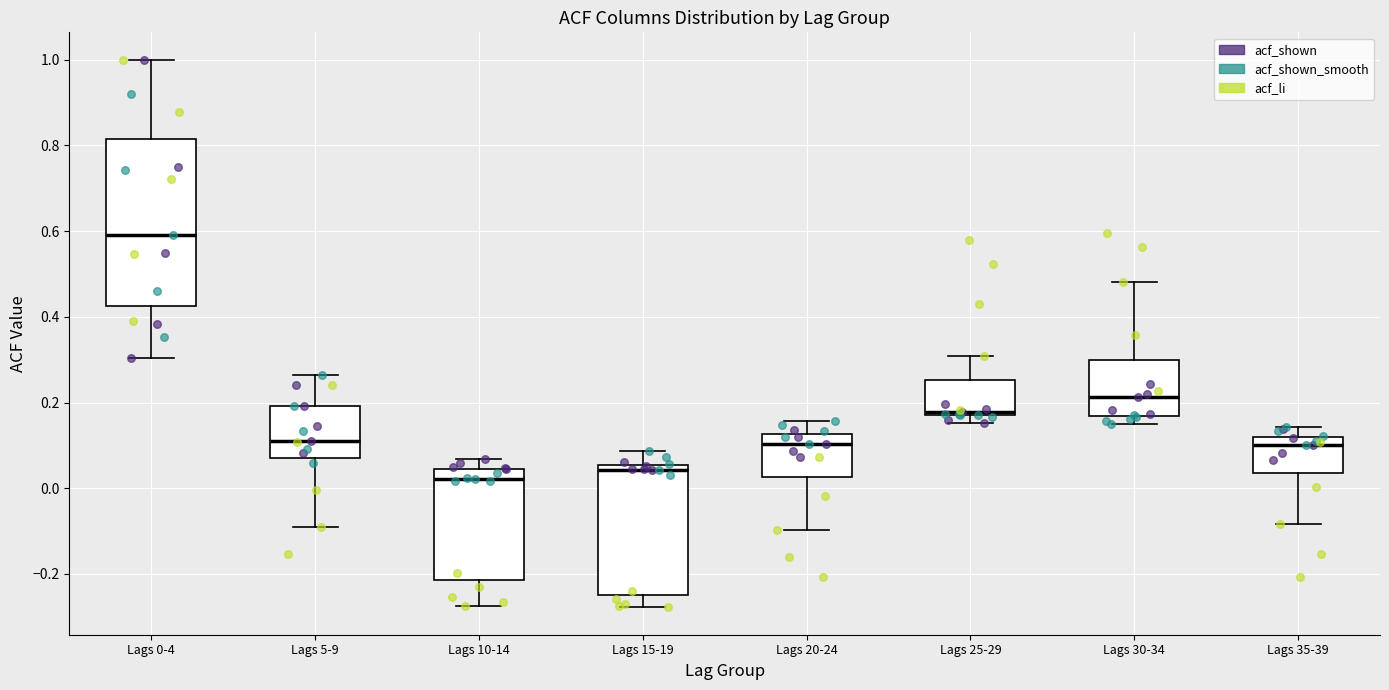

Which box has the highest median line?

Lags 0-4